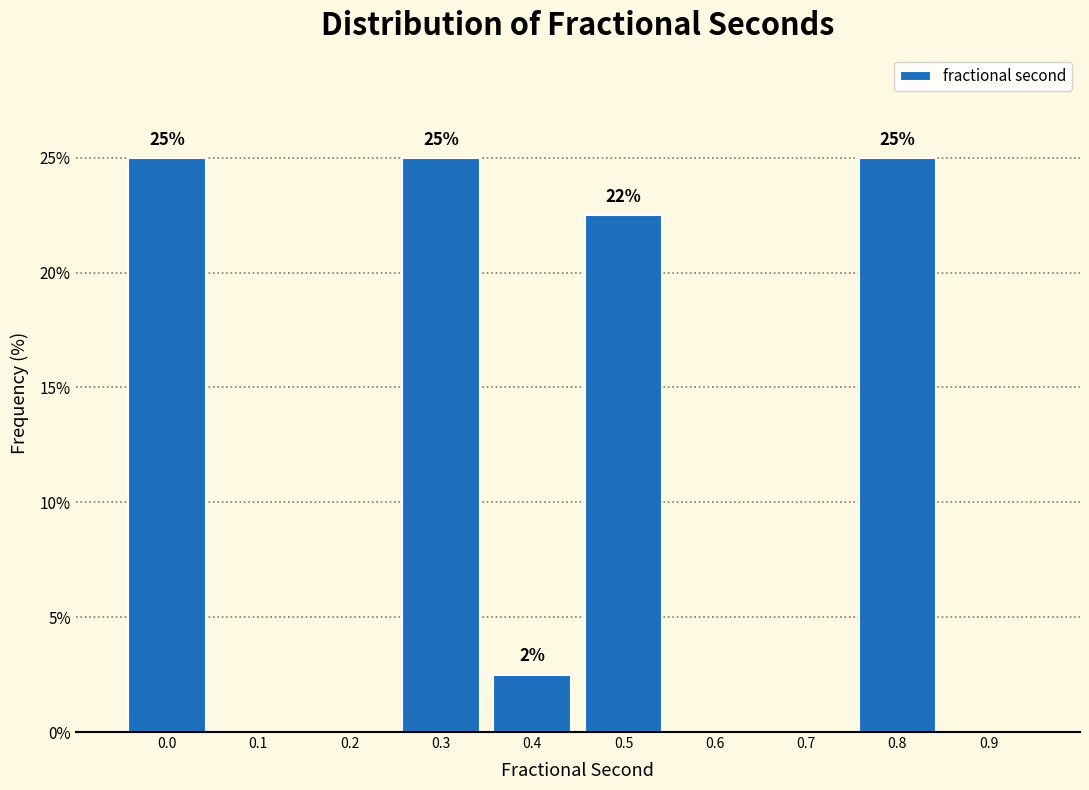

The chart shows a value of 15.5 at 0.6. True or false?

False